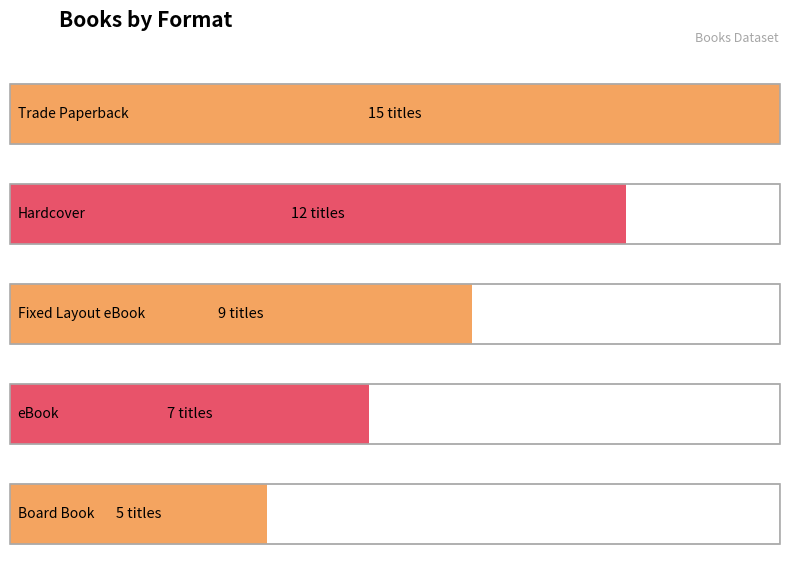

List the labels in order of value, smallest first.

Board Book, eBook, Fixed Layout eBook, Hardcover, Trade Paperback